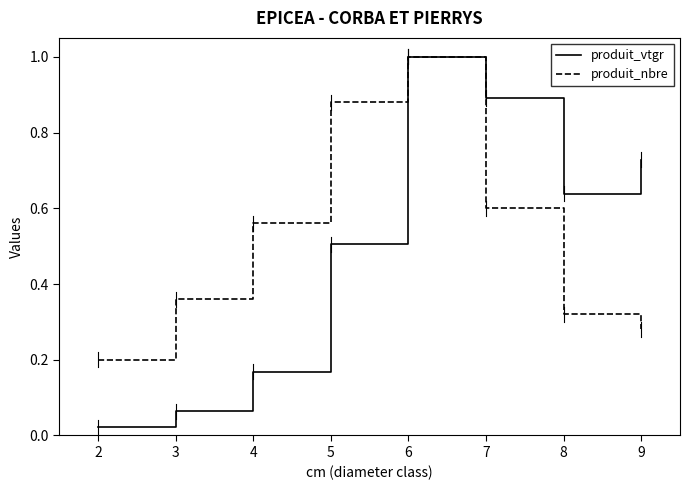

List the labels in order of produit_nbre value, largest first.

6, 5, 7, 4, 3, 8, 9, 2